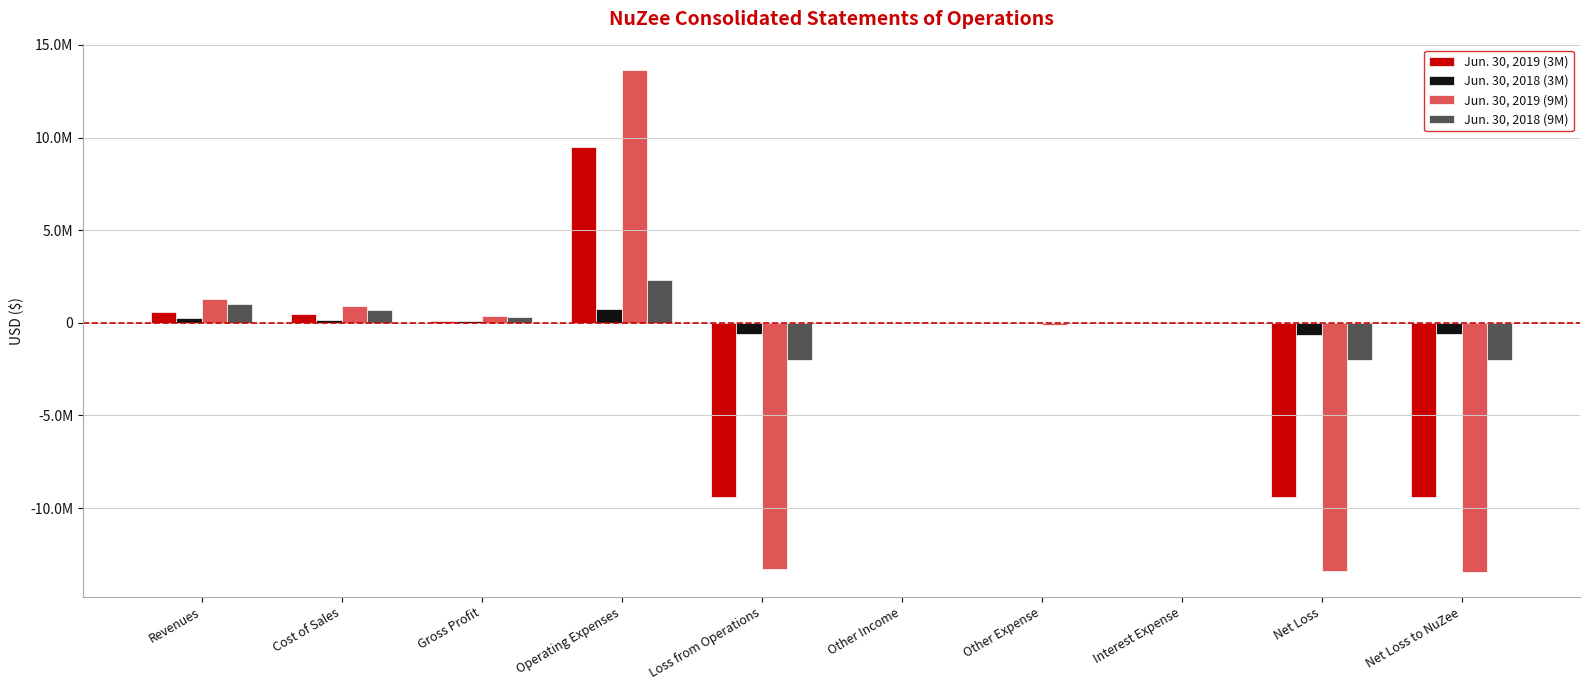

Reading right to left, transcribe all the data shown in this chart.

Jun. 30, 2019 (3M): -9406503	-9393927	-1471	-4768	10158	-9397846	9514003	116157	469045	585202
Jun. 30, 2018 (3M): -633739	-639863	-521	-5751	7	-633598	731827	98229	173088	271317
Jun. 30, 2019 (9M): -13436197	-13416696	-2679	-140805	14424	-13287636	13668299	380663	923903	1304566
Jun. 30, 2018 (9M): -2025712	-2020682	-2000	-5754	9058	-2011253	2330605	319352	699497	1018849